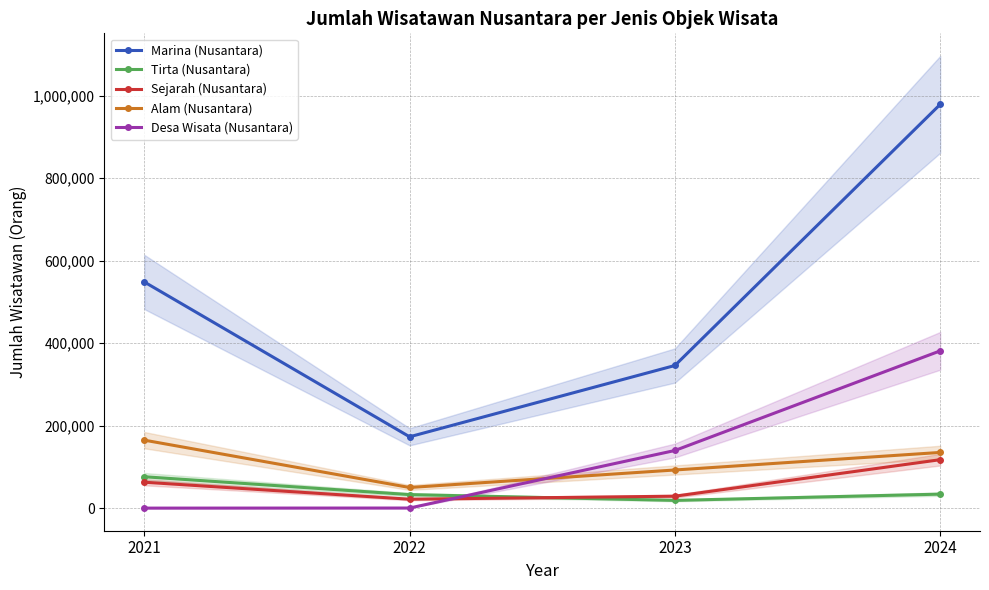

Between which two adjacent categories do Sejarah (Nusantara) and Desa Wisata (Nusantara) first intersect?

2022 and 2023